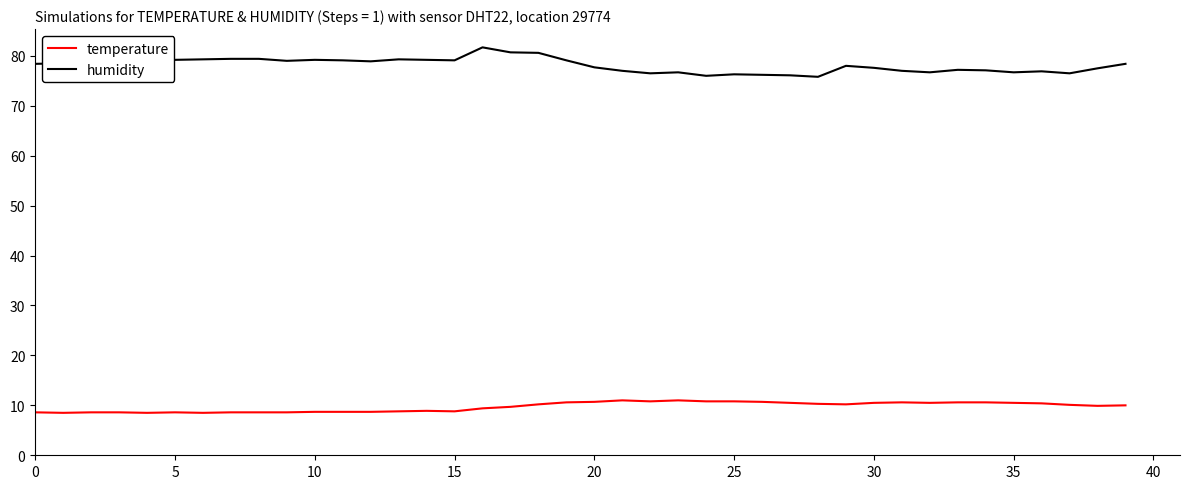

Is this an area chart (filled region under the line)?

No